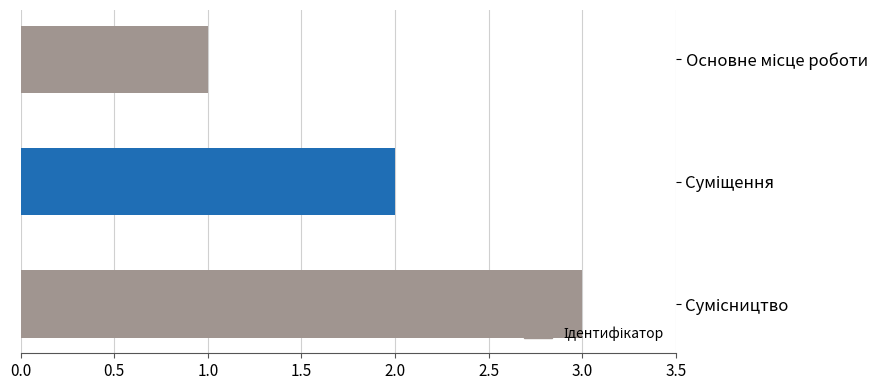

What is the maximum value shown in the chart?

3